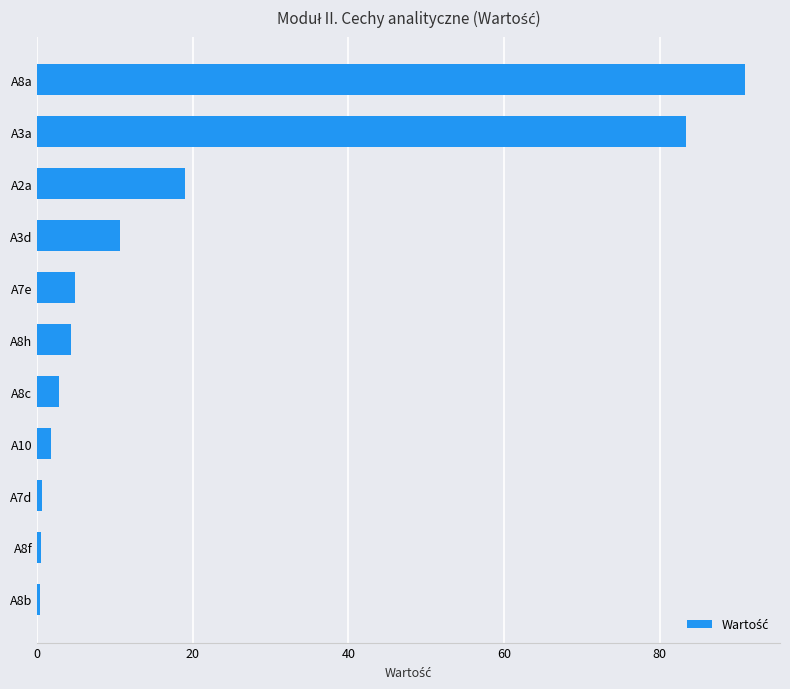

The value at A7e is 4.8. True or false?

True